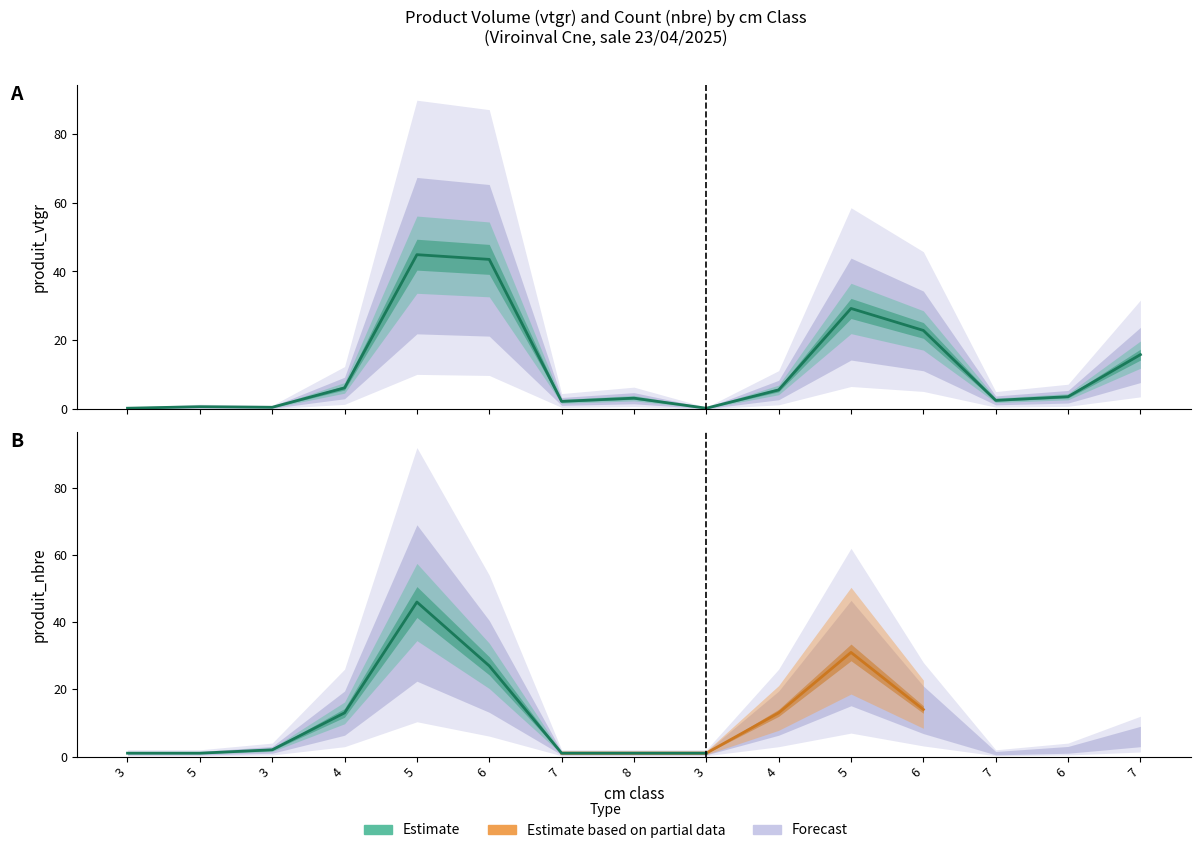

Reading right to left, transcribe all the data shown in this chart.

7=15.8	6=3.6	7=2.6	6=22.9	5=29.2	4=5.6	3=0.3	8=3.2	7=2.3	6=43.5	5=44.9	4=6.2	3=0.5	5=0.7	3=0.3